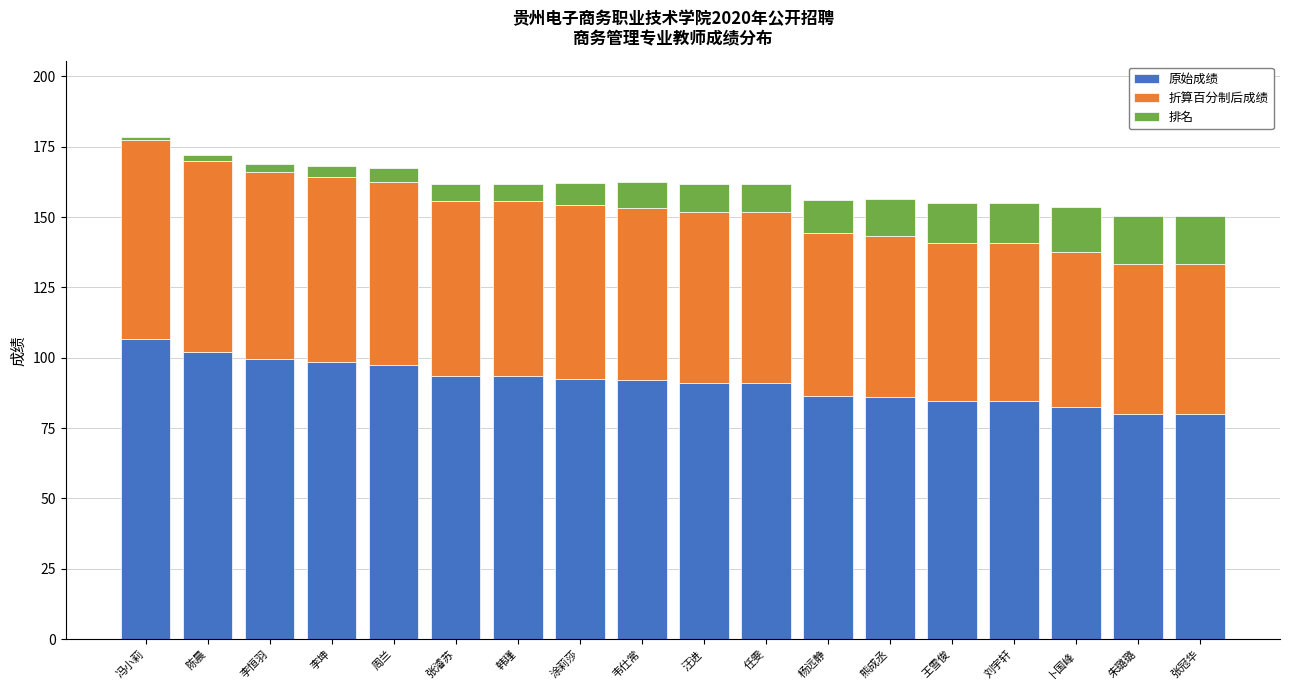

How many bars are there in total?

18